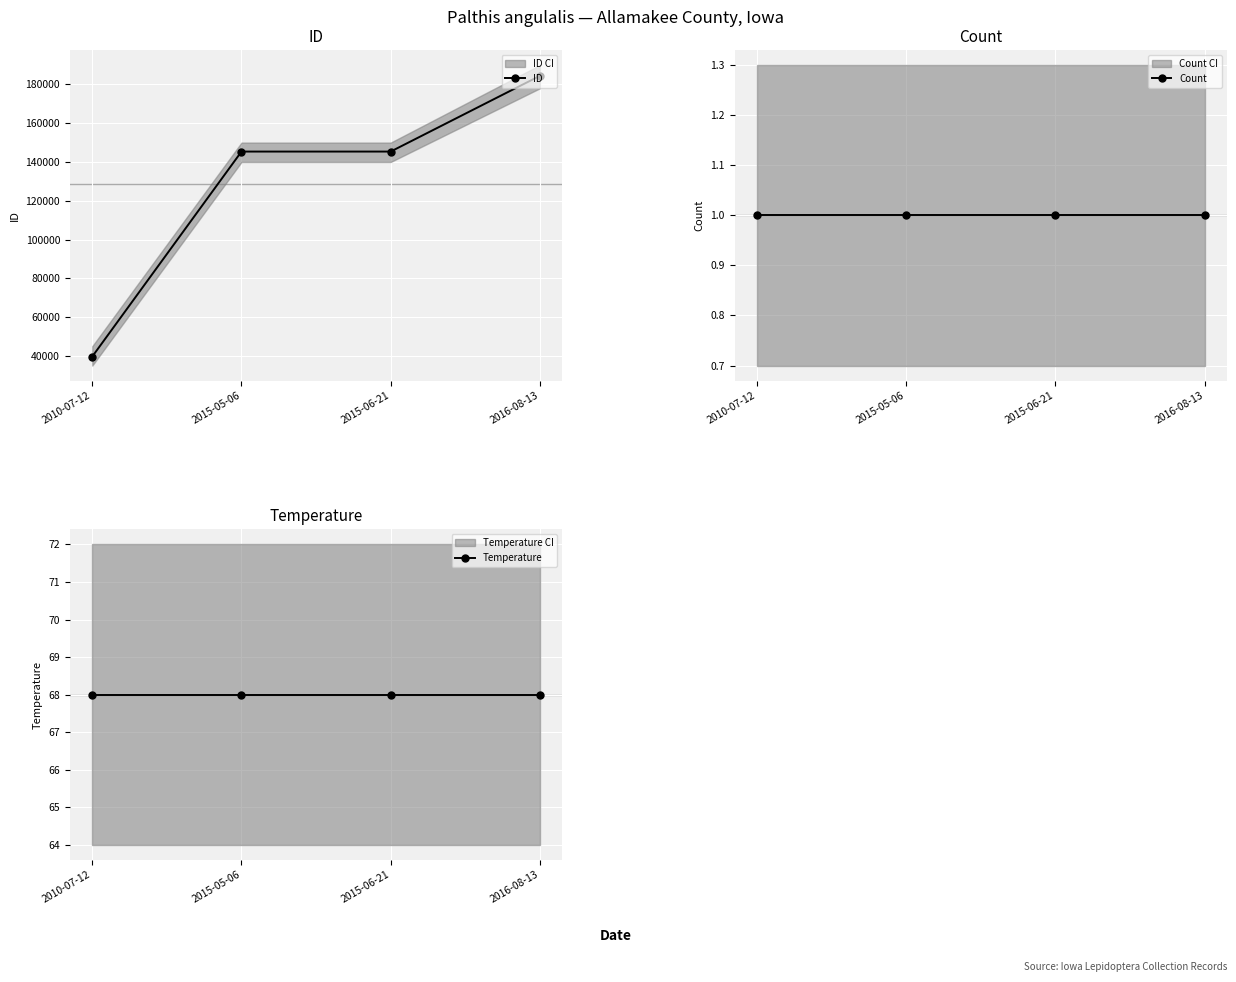

Reading right to left, list all the values displayed in this chart.

ID: 2016-08-13=184425	2015-06-21=145372	2015-05-06=145371	2010-07-12=39667
Count: 2016-08-13=1	2015-06-21=1	2015-05-06=1	2010-07-12=1
Temperature: 2016-08-13=68	2015-06-21=68	2015-05-06=68	2010-07-12=68